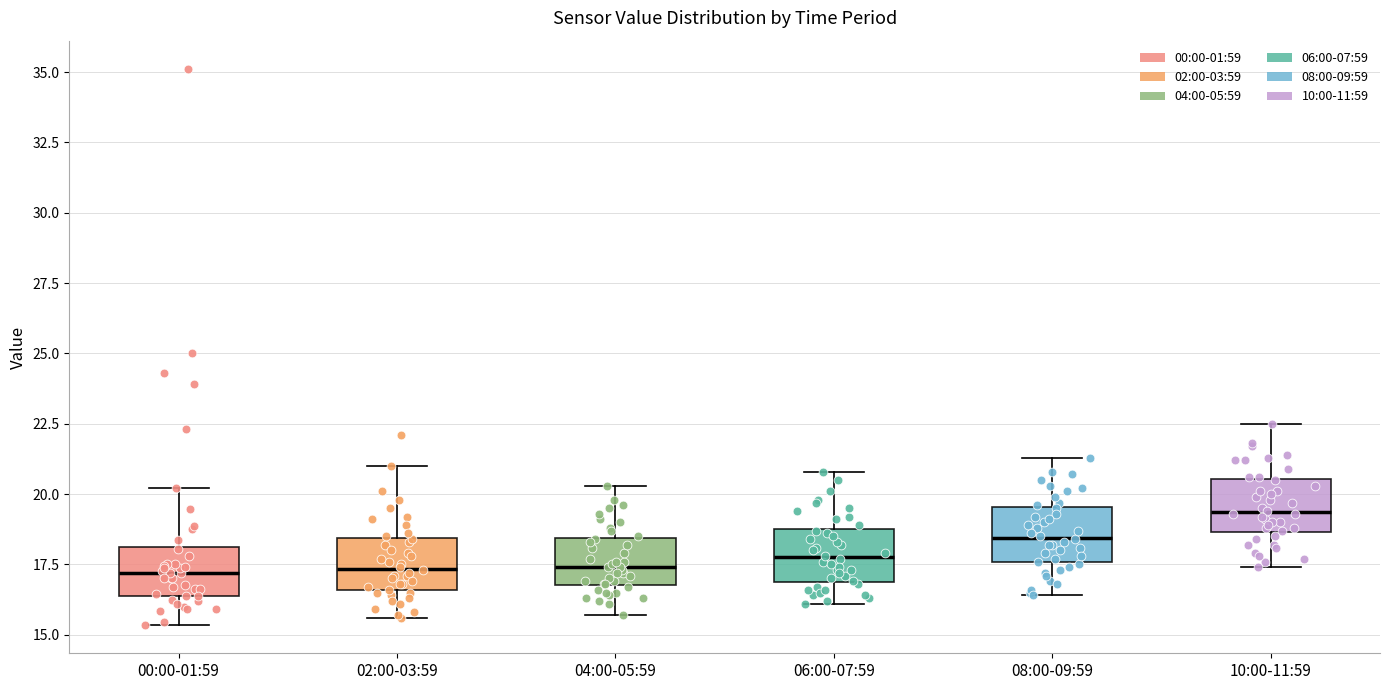

Reading left to right, read every box against the y-axis: the position of its median line, the range the box covers, and the ends of its whiskers. The values are not printed on the chart, so give them approximately, as read against the axis.

00:00-01:59: median 17.0, box 16.5 to 18.0, whiskers 15.5 to 20.0
02:00-03:59: median 17.5, box 16.5 to 18.5, whiskers 15.5 to 21.0
04:00-05:59: median 17.5, box 17.0 to 18.5, whiskers 15.5 to 20.5
06:00-07:59: median 18.0, box 17.0 to 19.0, whiskers 16.0 to 21.0
08:00-09:59: median 18.5, box 17.5 to 19.5, whiskers 16.5 to 21.5
10:00-11:59: median 19.5, box 18.5 to 20.5, whiskers 17.5 to 22.5